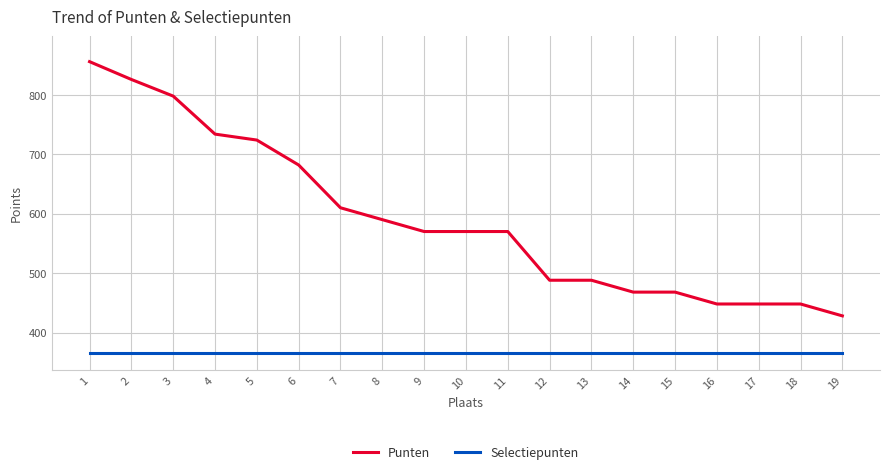

What is the maximum value shown in the chart?

856